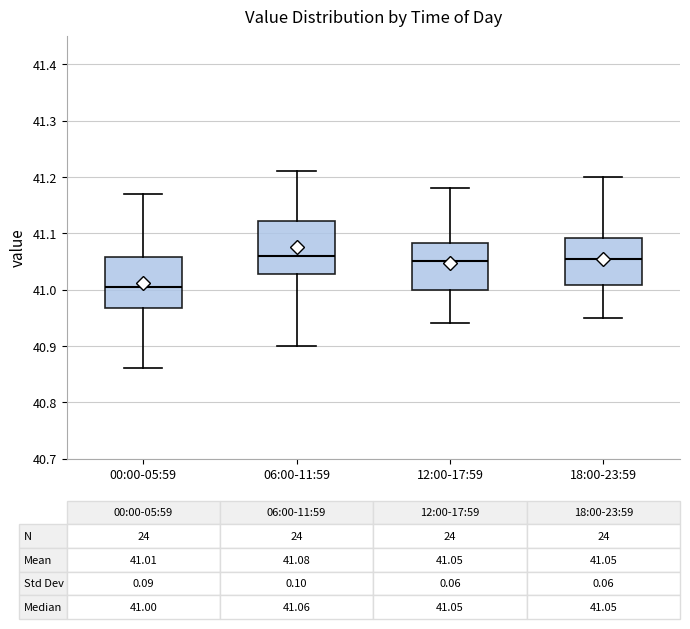

Which box has the lowest median line?

00:00-05:59